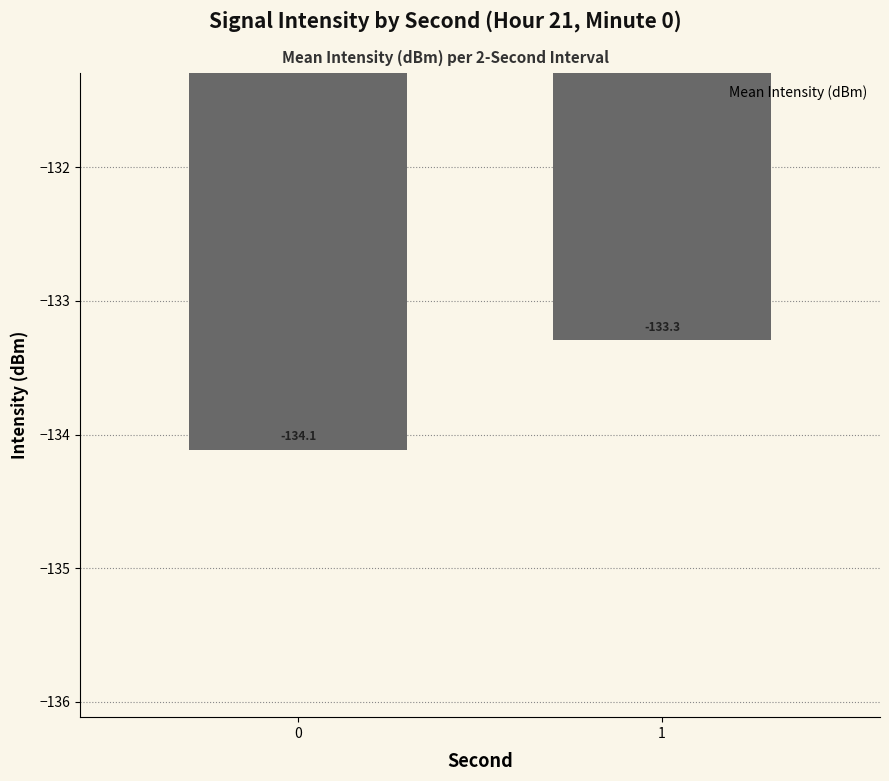

List the labels in order of value, largest first.

1, 0